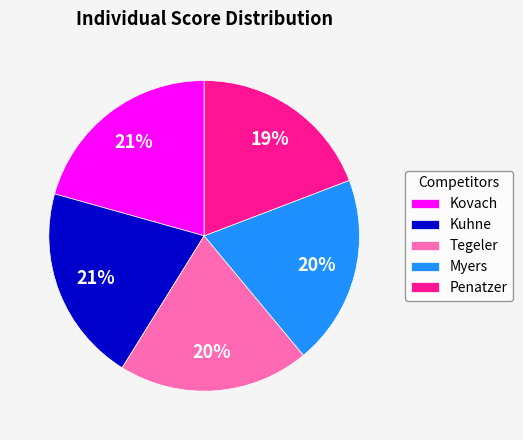

To the nearest percent, what is the average slice percentage?

20%